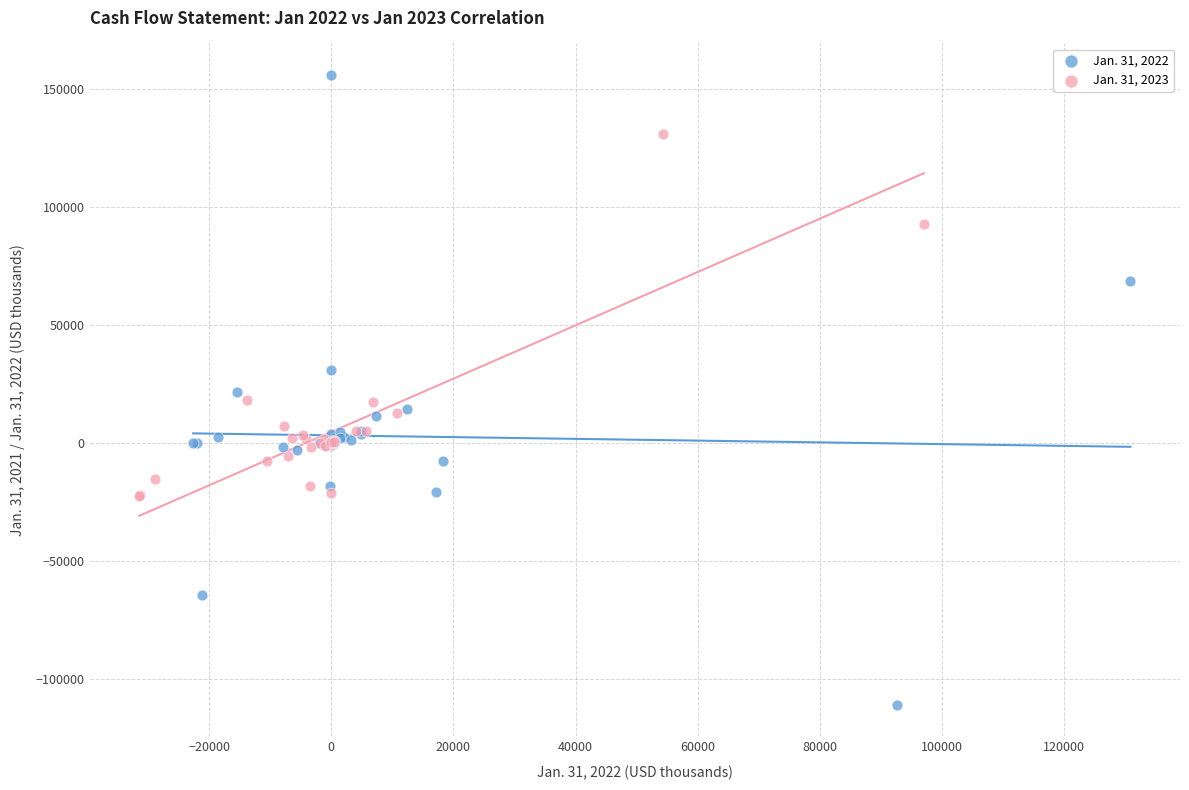

What are all the series names shown in the legend?

Jan. 31, 2022, Jan. 31, 2023